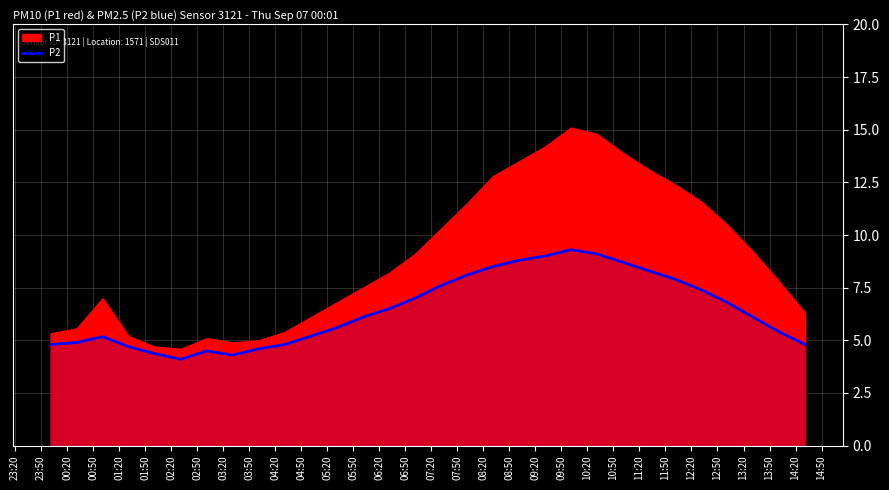

What is the maximum value for P2?

9.3